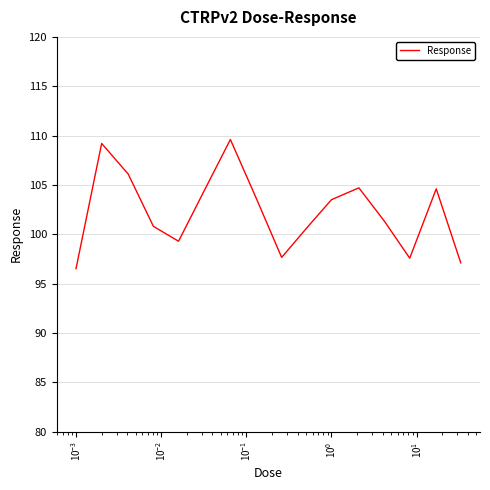

What is the smallest value displayed?

96.5